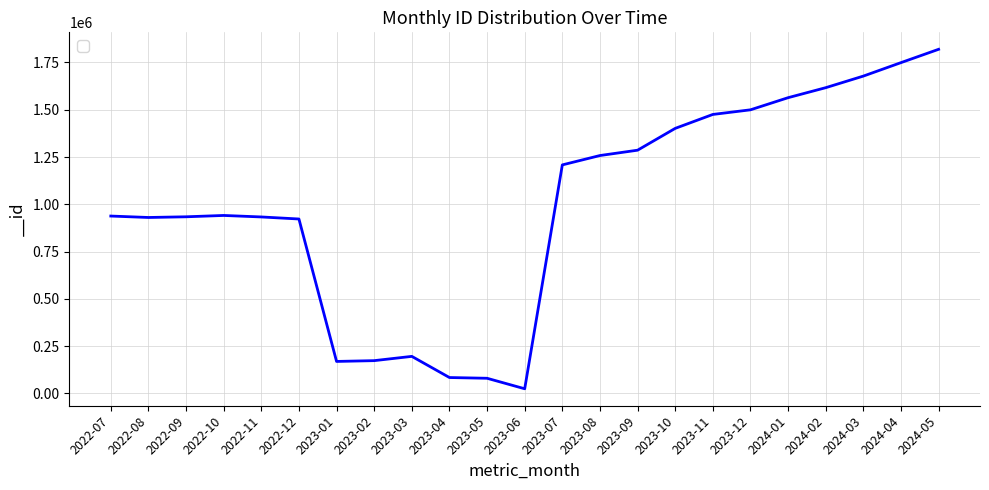

Approximately how many times larger is the value at 2022-11 compared to 2022-08?

1.0